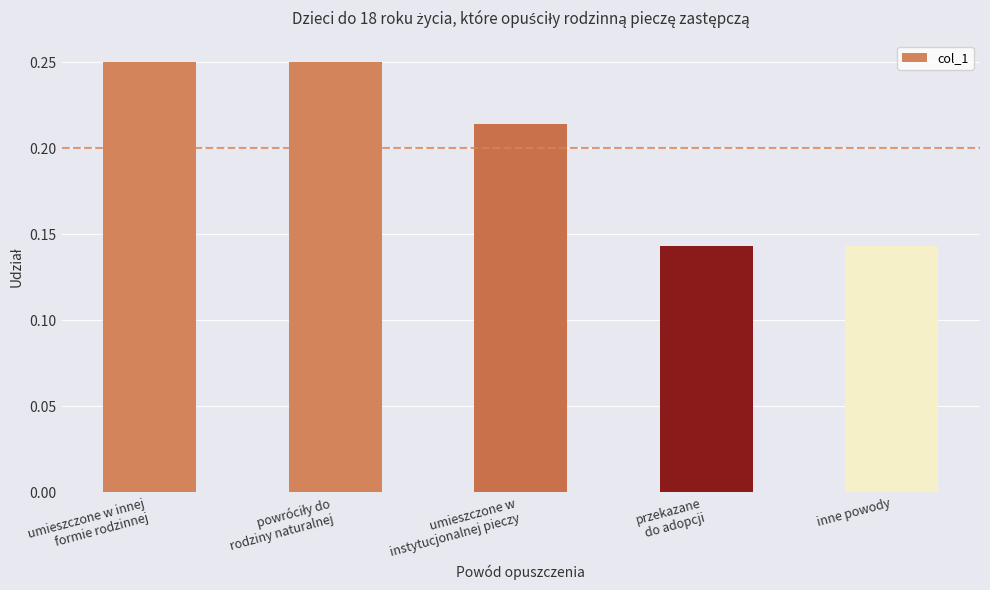

Are the bars grouped side by side (vs. stacked)?

No